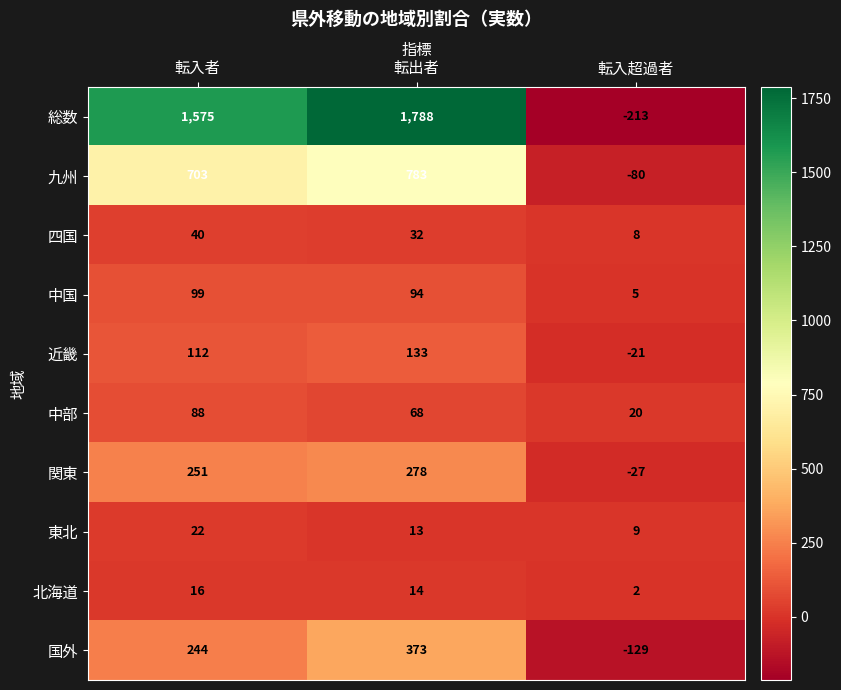

What is the average value of the 国外 series?

163